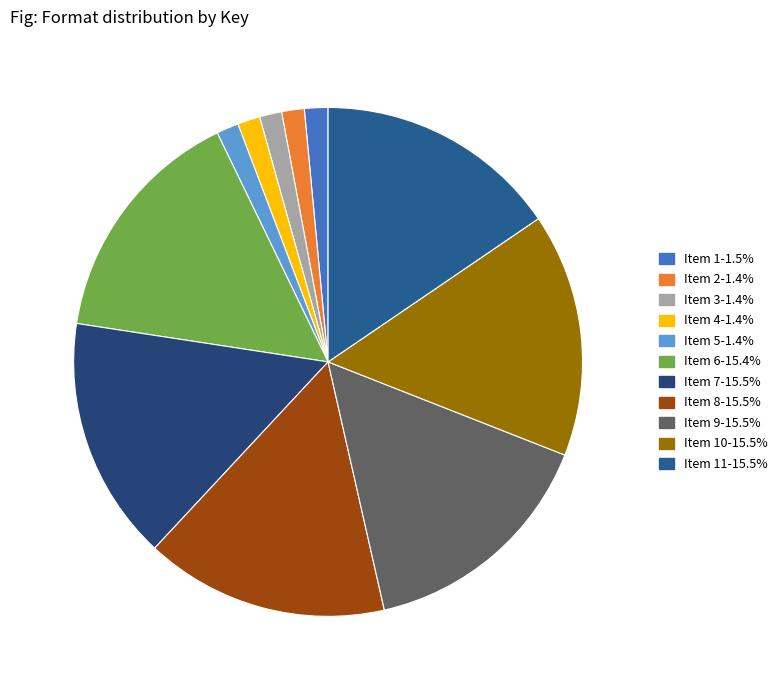

How many segments does this pie chart have?

11